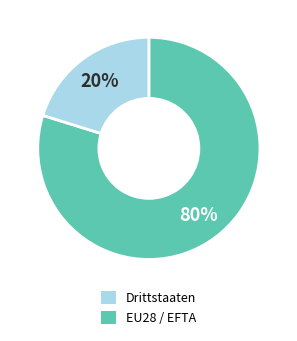

How many segments does this pie chart have?

2